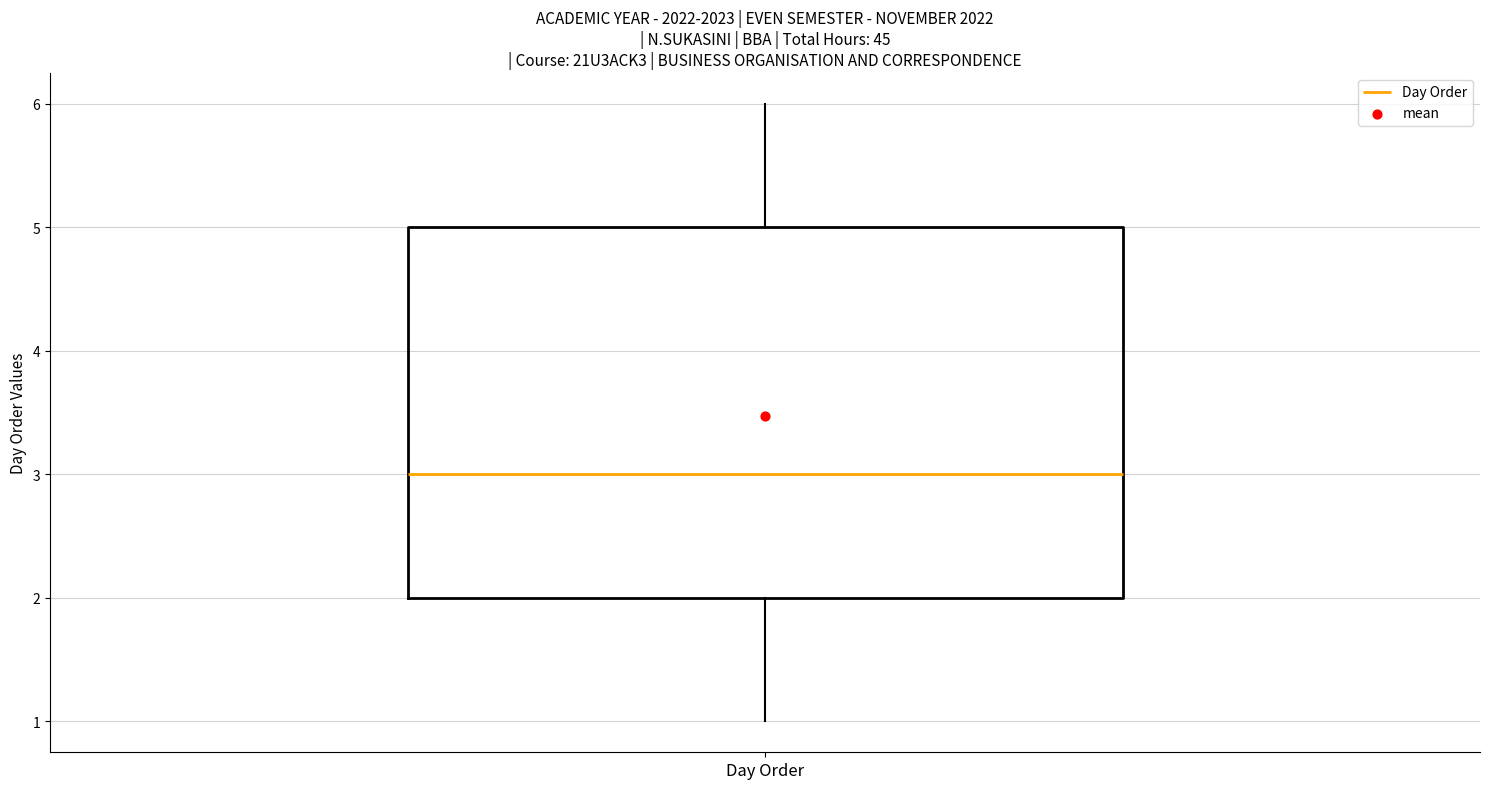

Read this box plot against the y-axis: the position of the median line, the range covered by the box, and the ends of both whiskers. The values are not printed on the chart, so give them approximately, as read against the axis.

median 3, box 2 to 5, whiskers 1 to 6